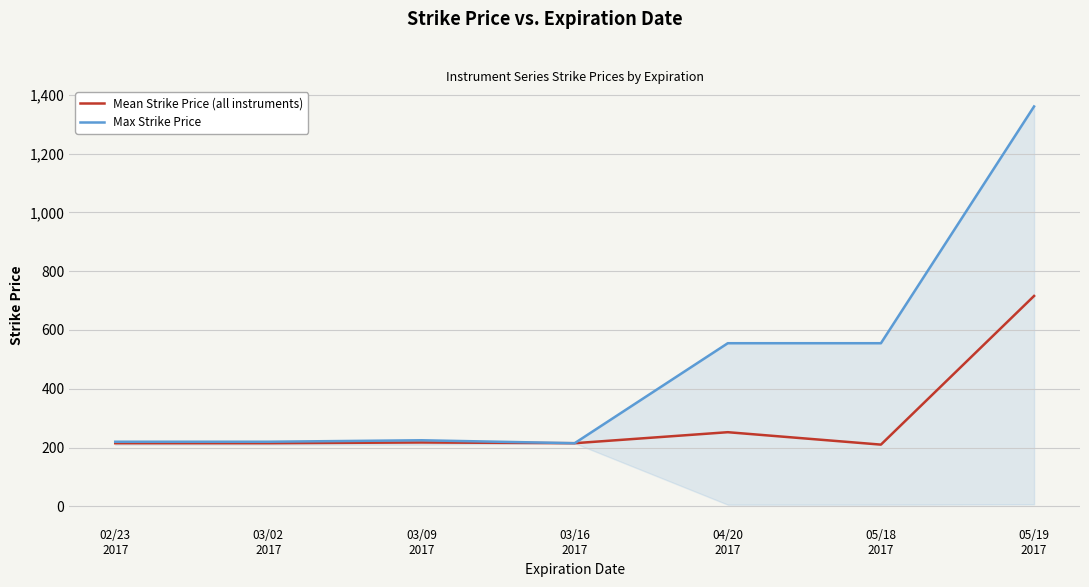

Where is the first local maximum for Max Strike Price?

03/09
2017